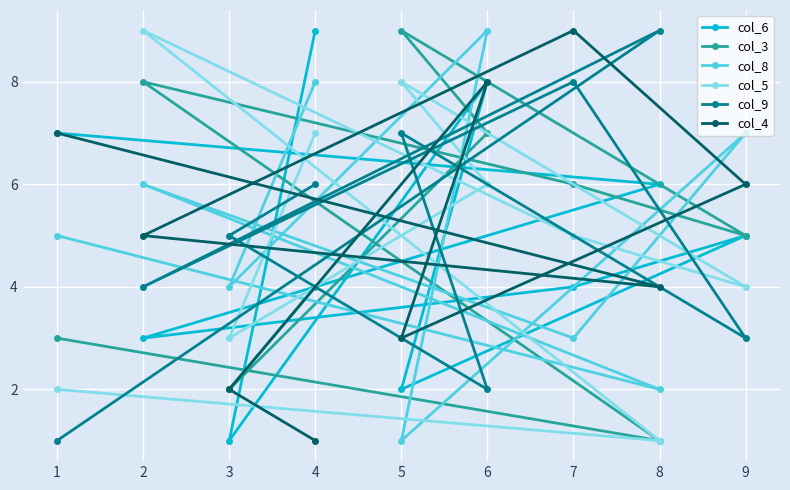

Is it true that col_8 equals 5 at 5?

False